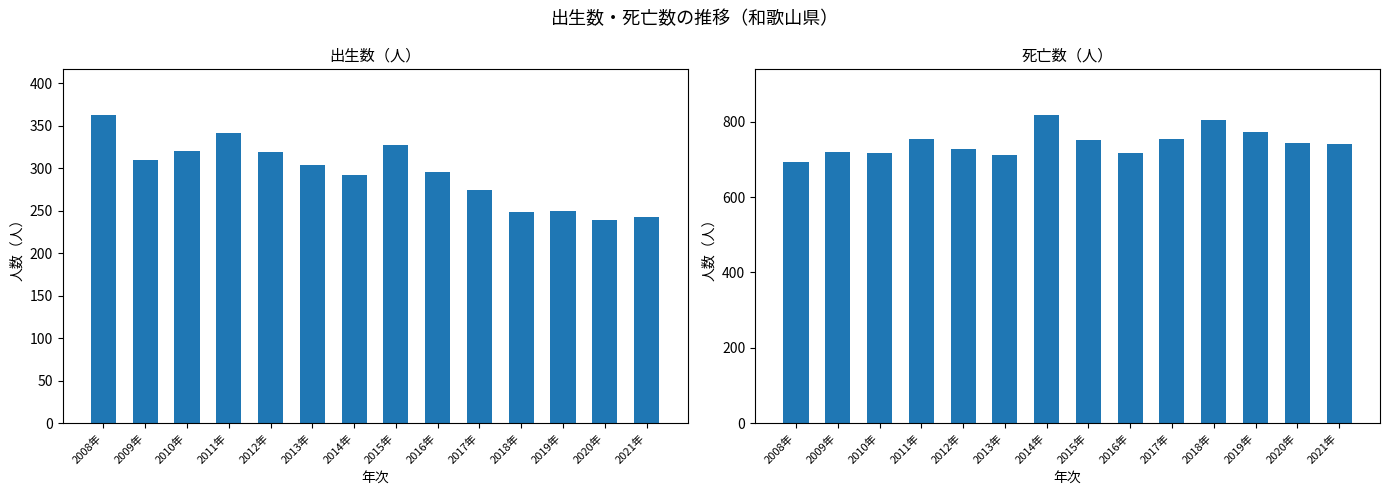

What is the difference between the second highest and minimum values in the 出生数（総数） series?

102